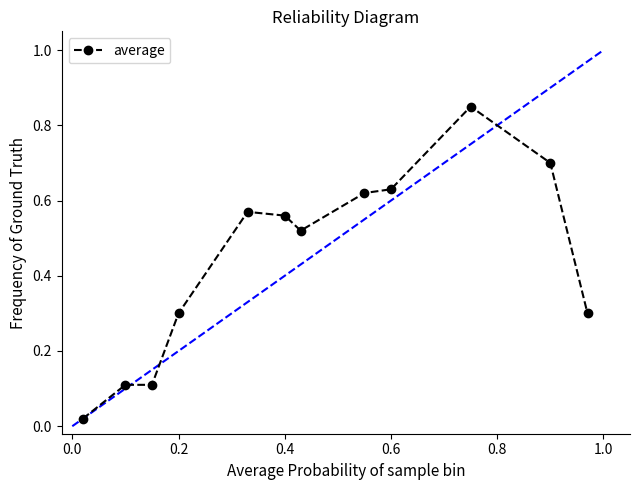

What is the value of the 2nd point from the left?

0.1